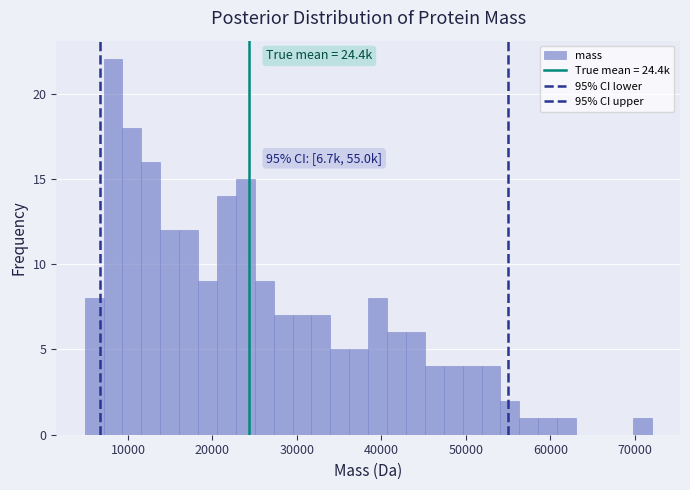

Around what value on the x-axis is the tallest bar? Give the approximate position of its centre, as read against the axis.

8000